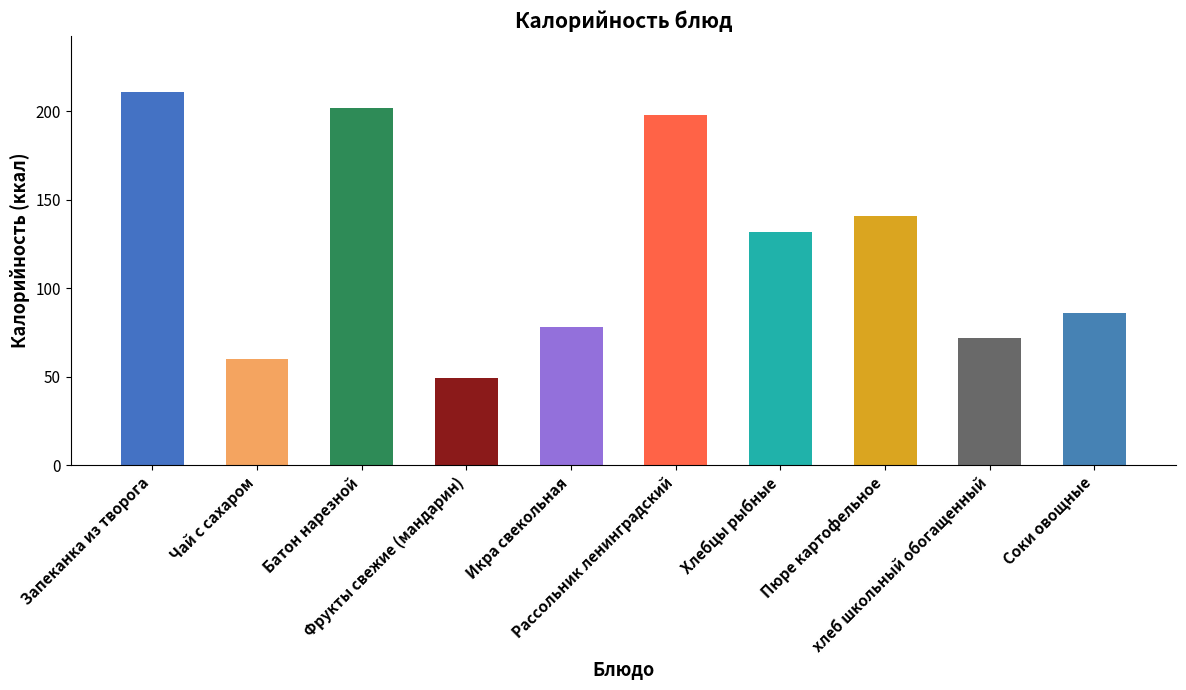

What is the difference between the maximum and minimum values?

162